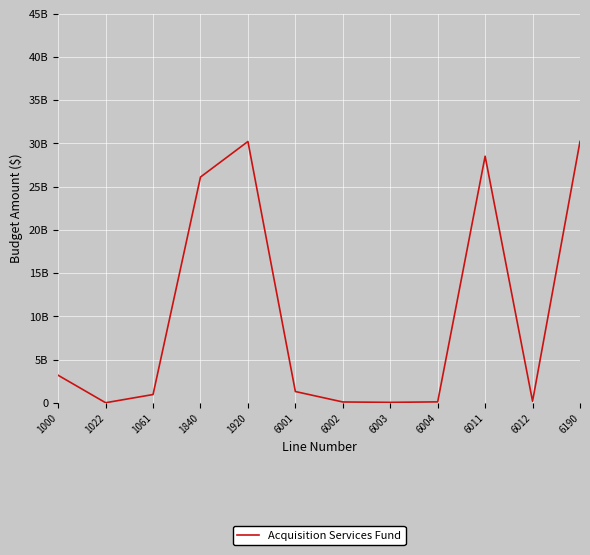

Does the chart have visible grid lines?

Yes